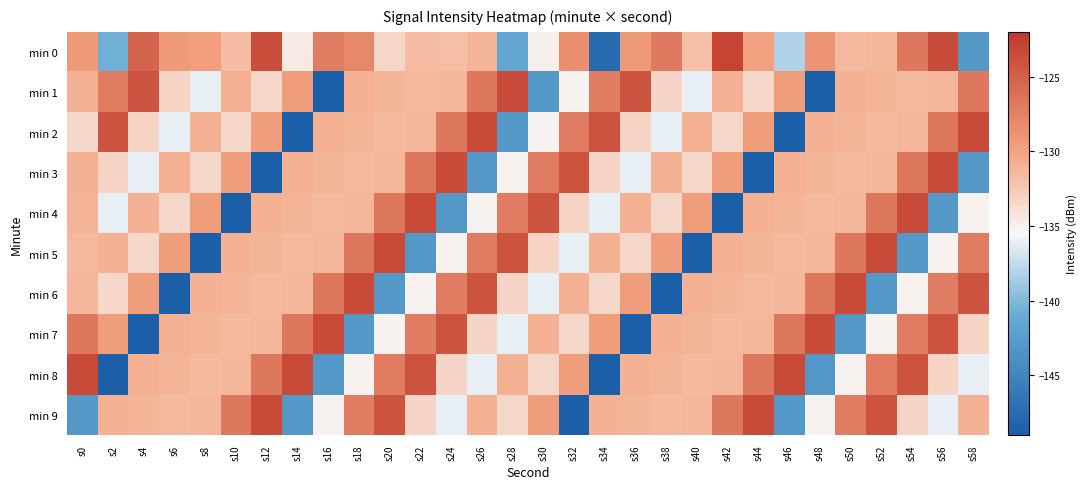

How many series are shown in this chart?

10